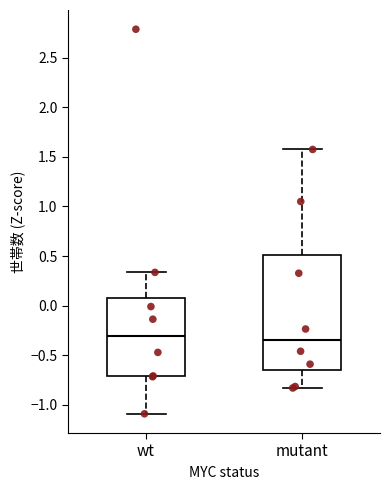

Reading left to right, read every box against the y-axis: the position of its median line, the range the box covers, and the ends of its whiskers. The values are not printed on the chart, so give them approximately, as read against the axis.

wt: median -0.30, box -0.70 to 0.10, whiskers -1.10 to 0.35
mutant: median -0.35, box -0.65 to 0.50, whiskers -0.85 to 1.55